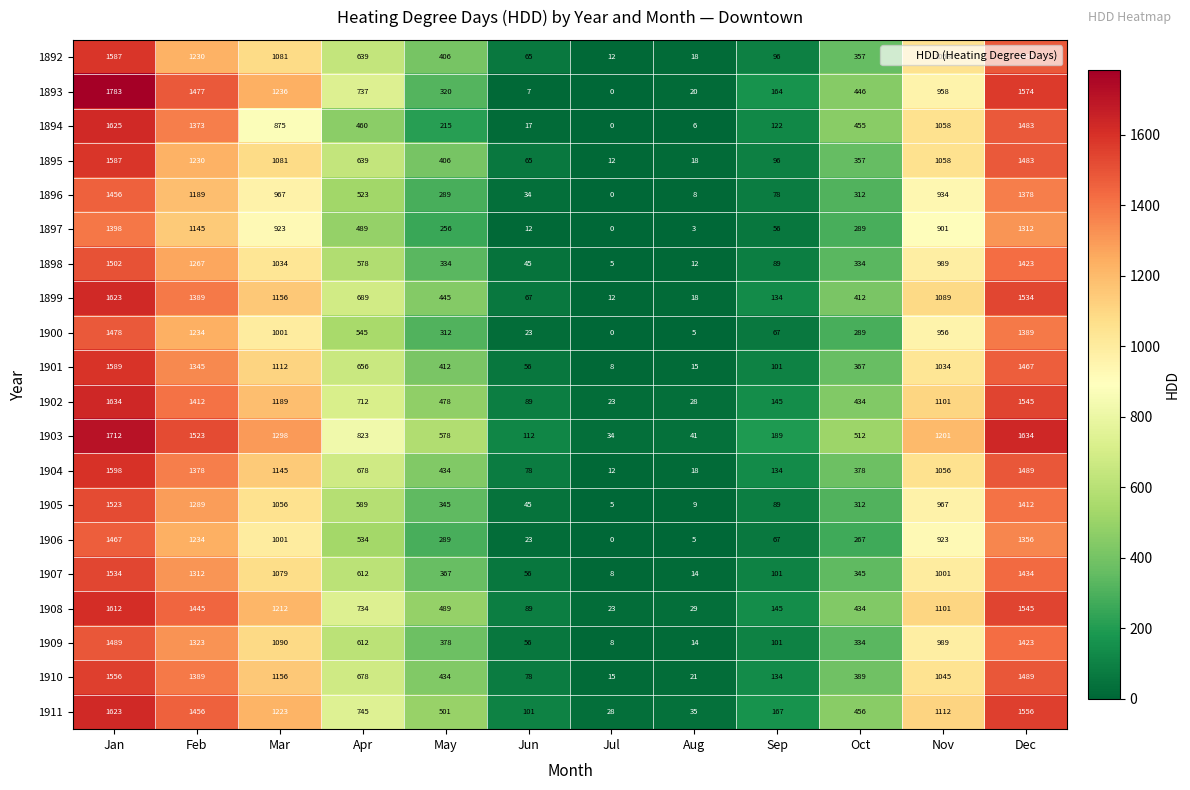

The value of 1897 at Dec is 2032. True or false?

False